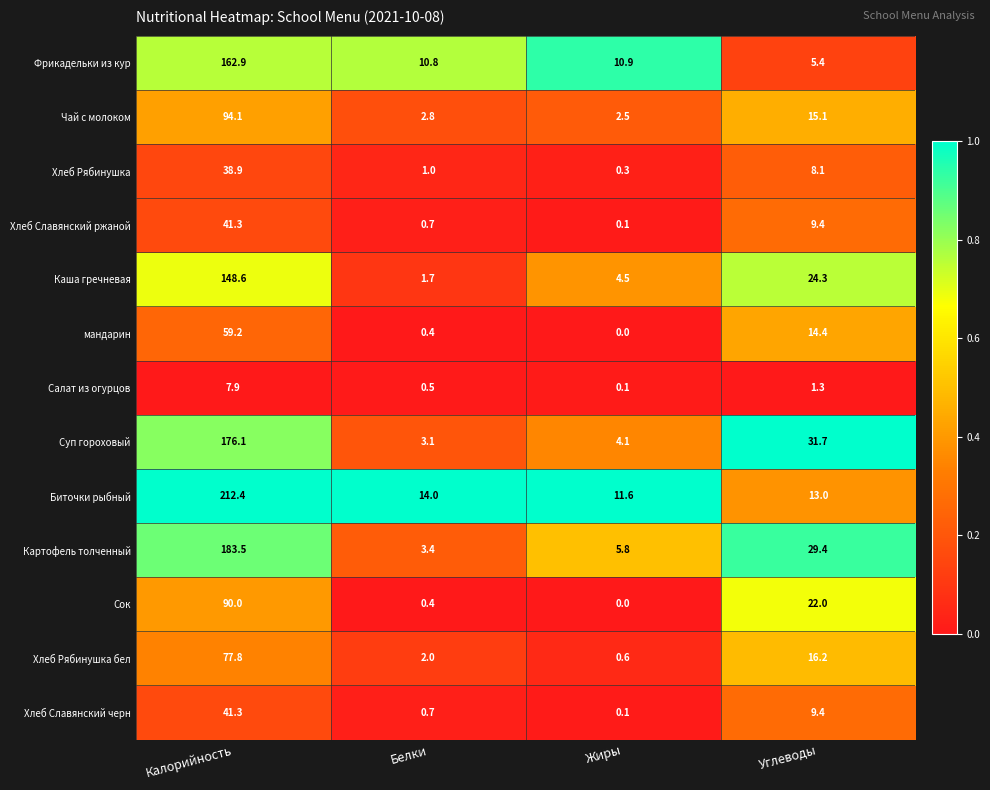

Rank the categories by Картофель толченный value from highest to lowest.

Калорийность, Углеводы, Жиры, Белки